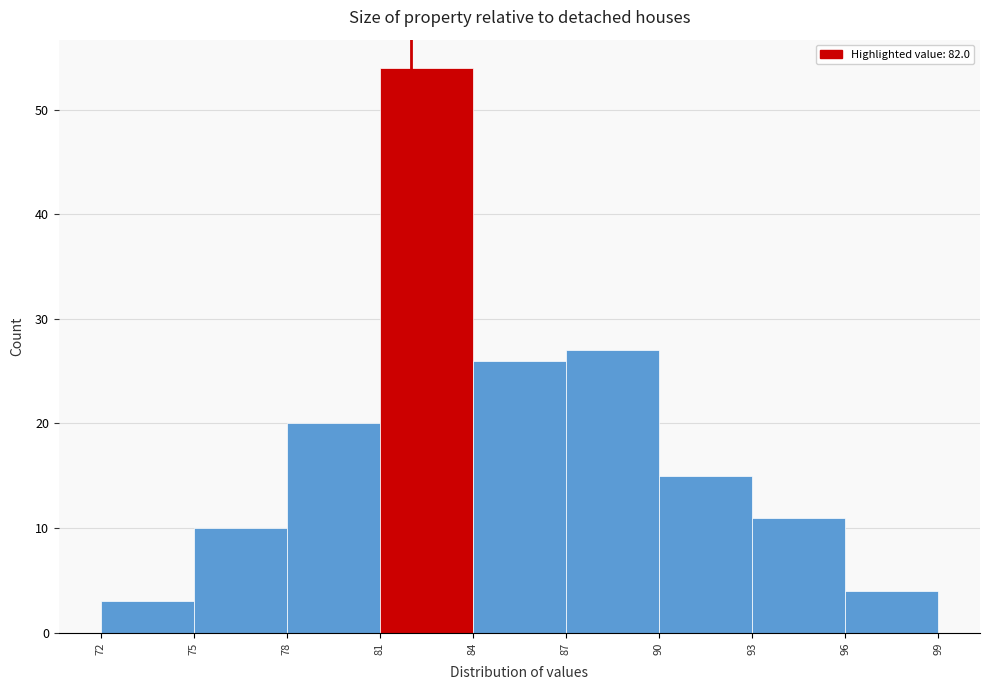

Over which range of the x-axis is the bar tallest?

81 to 84